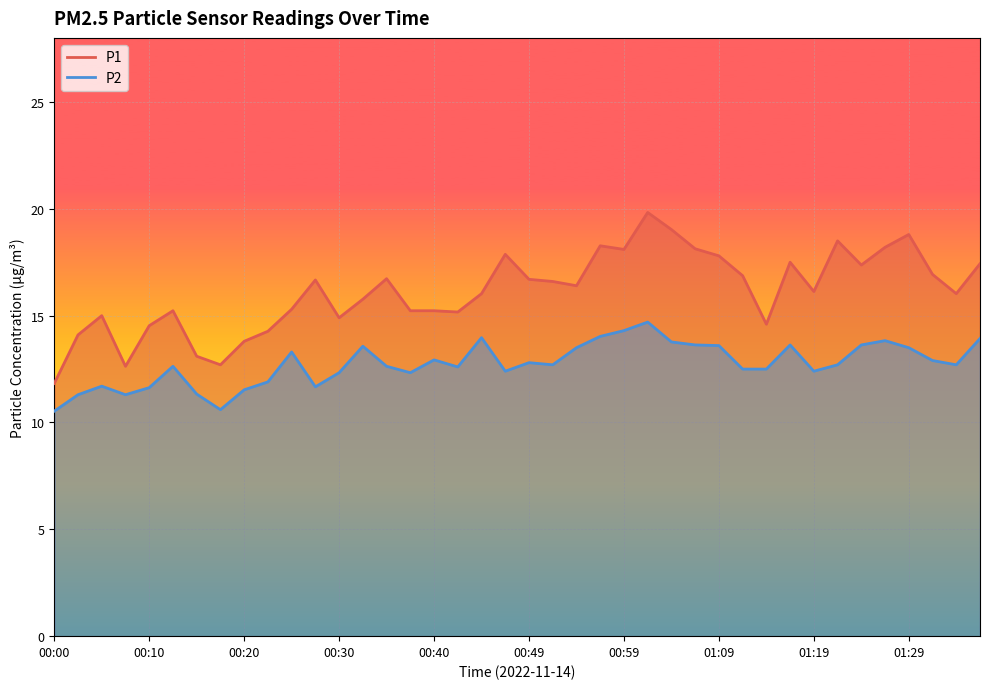

What are all the series names shown in the legend?

P1, P2